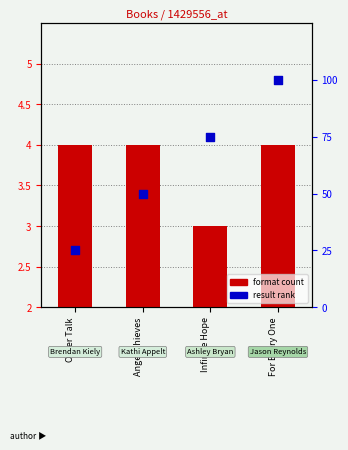

Which series reaches the minimum Y coordinate?

result rank